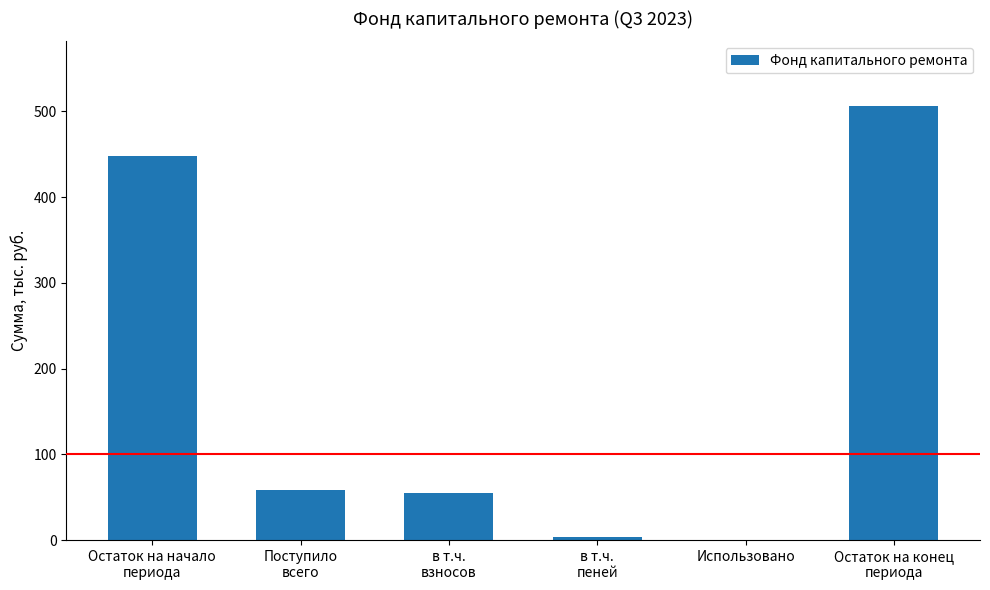

What is the maximum value shown in the chart?

505.7